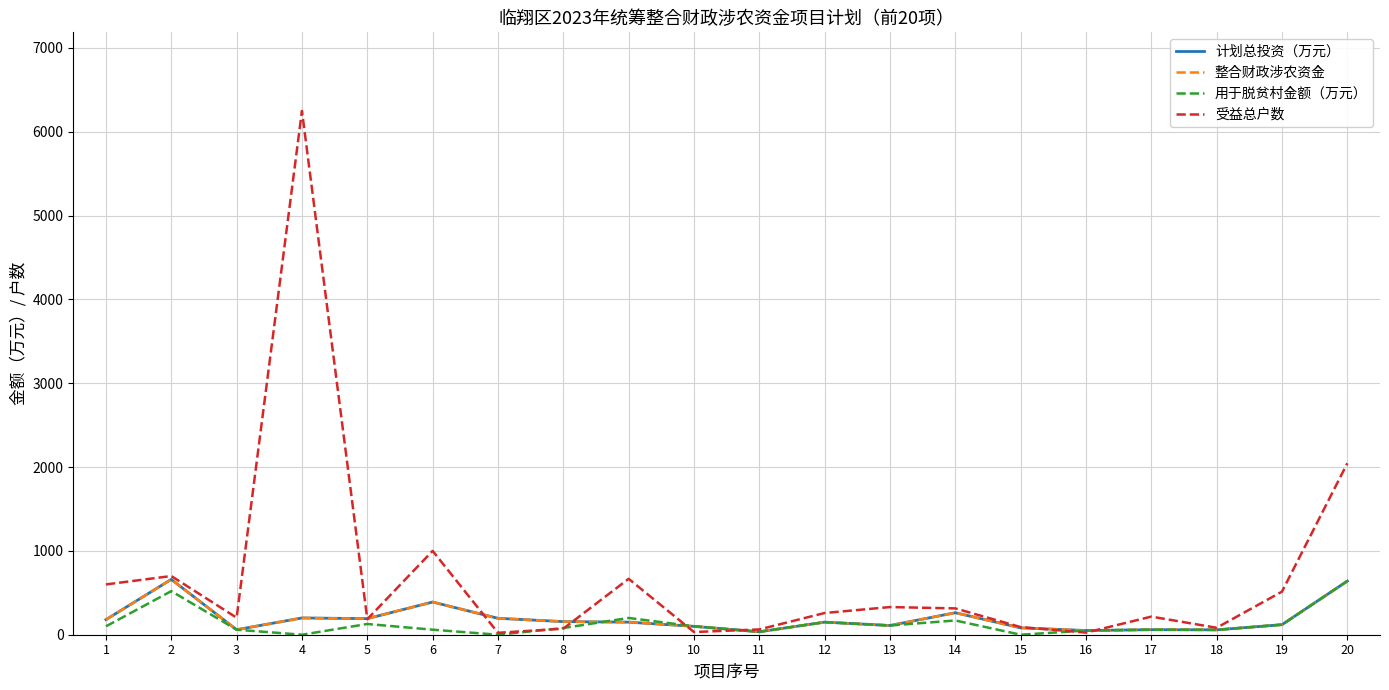

True or false: 受益总户数 and 整合财政涉农资金 cross at least once.

True